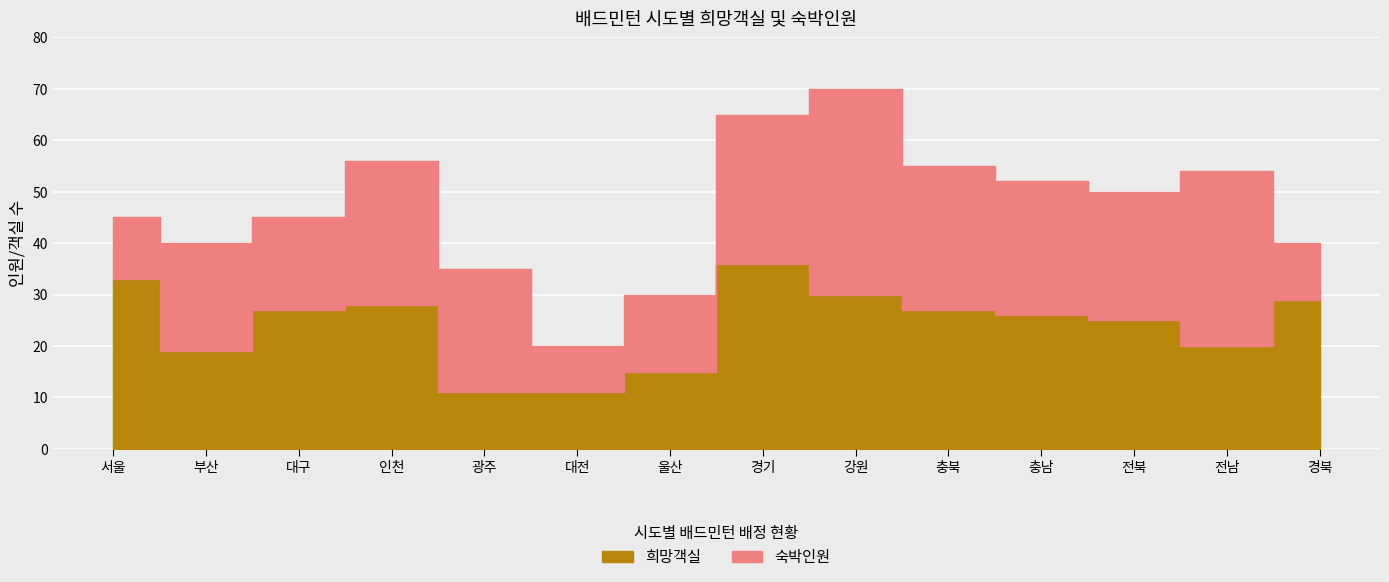

True or false: 희망객실 and 숙박인원 cross at least once.

False